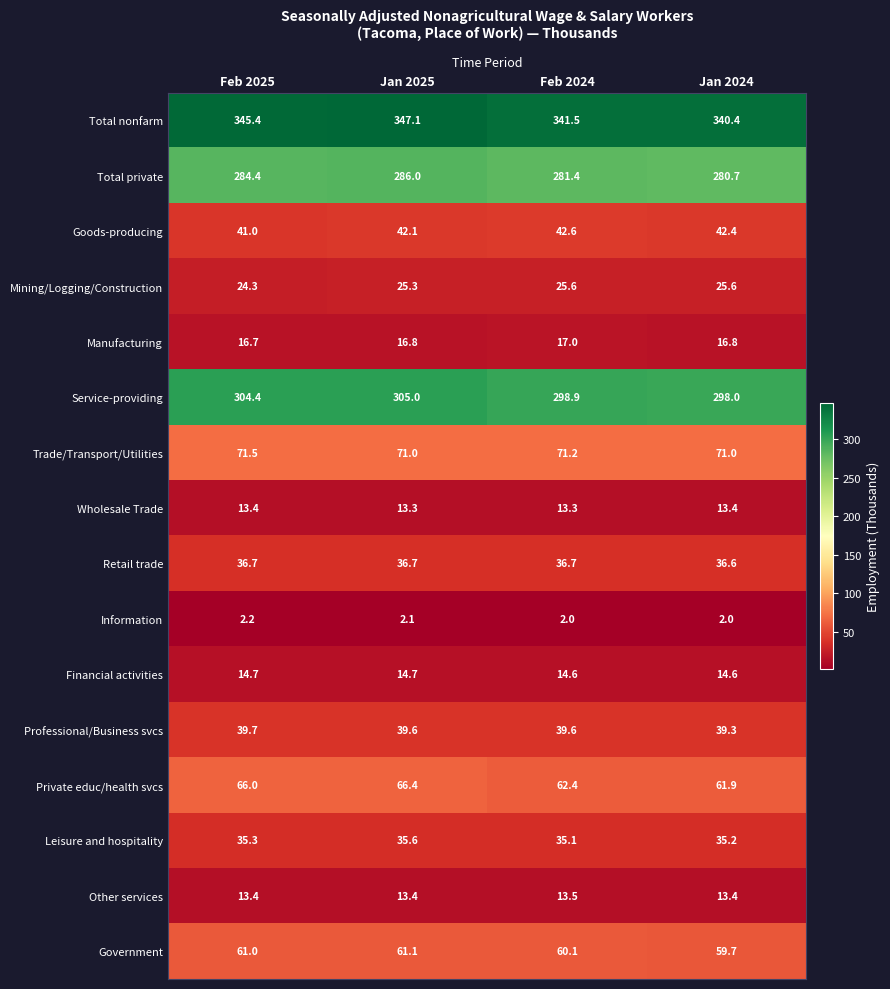

What is the difference between the Total nonfarm values at Jan 2025 and Jan 2024?

6.7